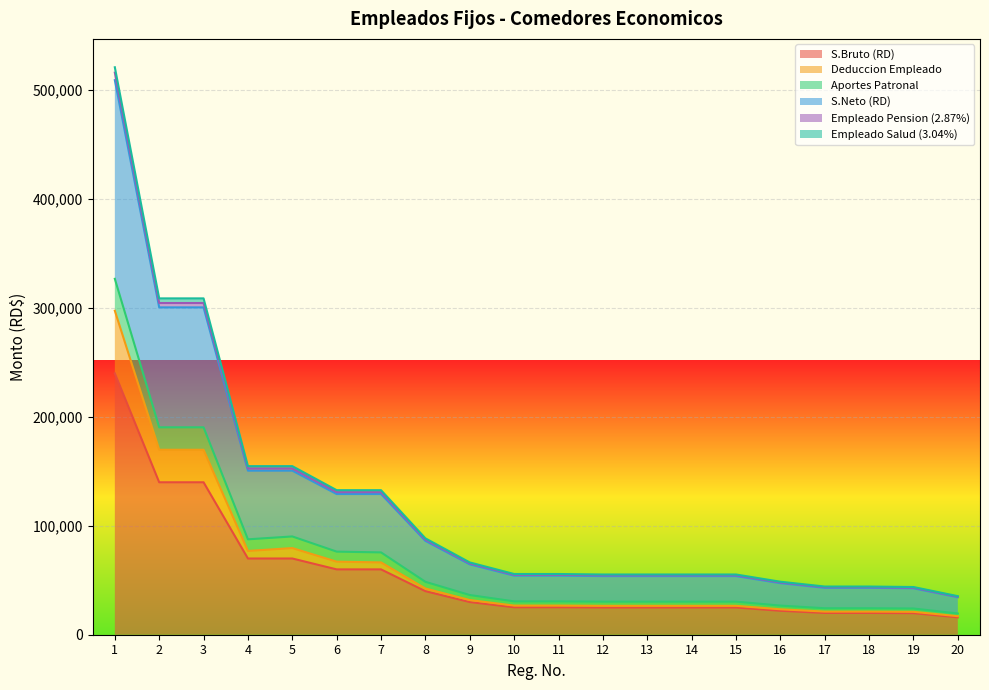

True or false: Aportes Patronal has more than 1 points higher than both neighbors.

False